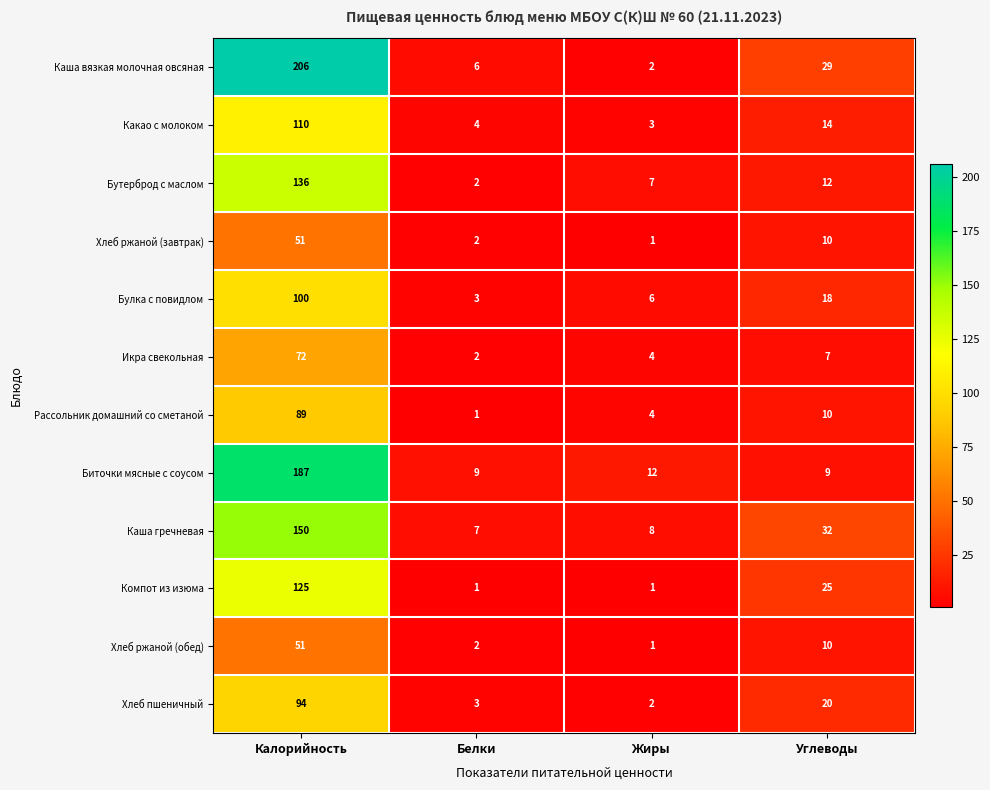

At which label does Биточки мясные с соусом first exceed 12?

Калорийность